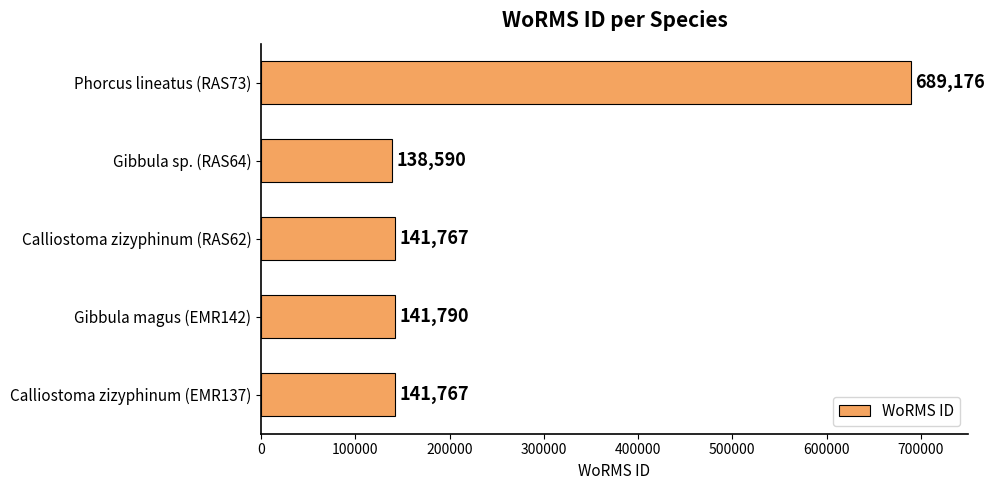

What is the ratio of the value at Gibbula sp. (RAS64) to the value at Calliostoma zizyphinum (RAS62)?

1.0